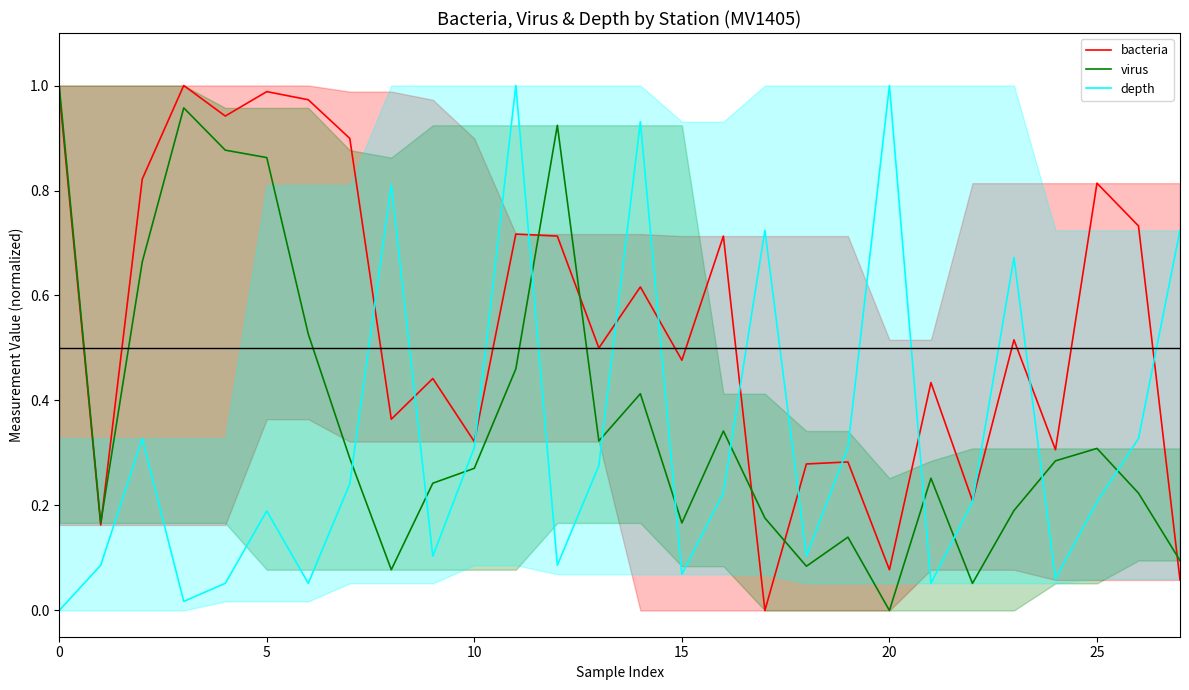

Rank the series by their maximum value, from lowest to highest.

bacteria, virus, depth